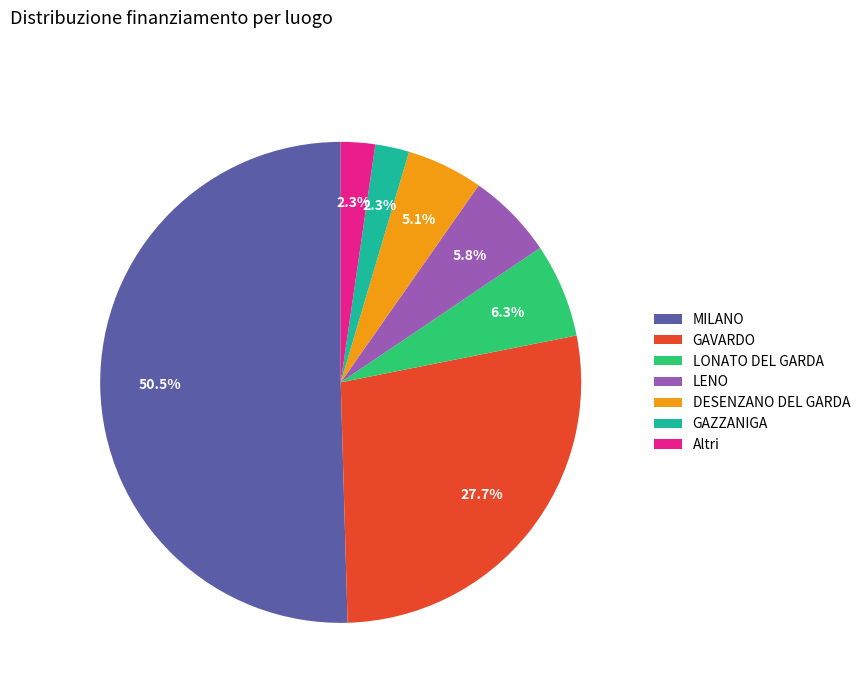

Which slice represents more than half of the pie?

MILANO